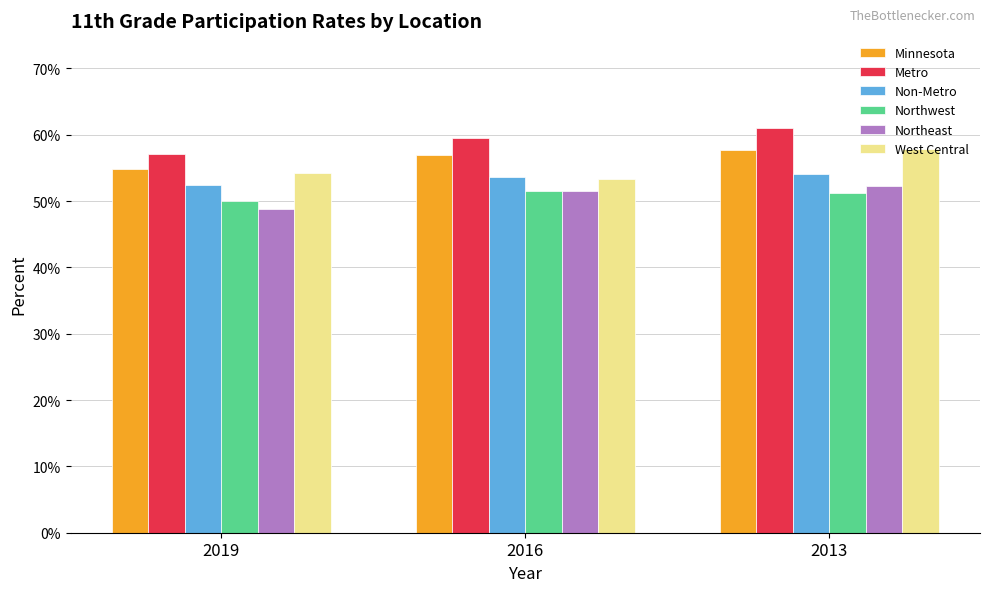

Reading left to right, what are all the values shown in this chart?

Minnesota: 0.5	0.6	0.6
Metro: 0.6	0.6	0.6
Non-Metro: 0.5	0.5	0.5
Northwest: 0.5	0.5	0.5
Northeast: 0.5	0.5	0.5
West Central: 0.5	0.5	0.6